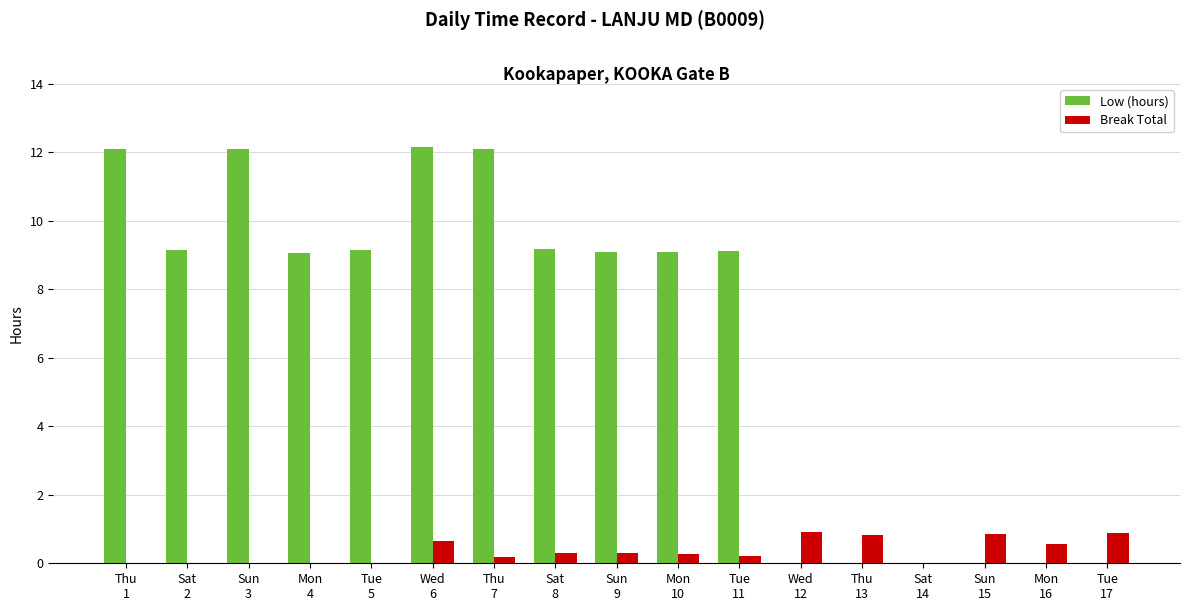

What is the maximum value for Low (hours)?

12.2